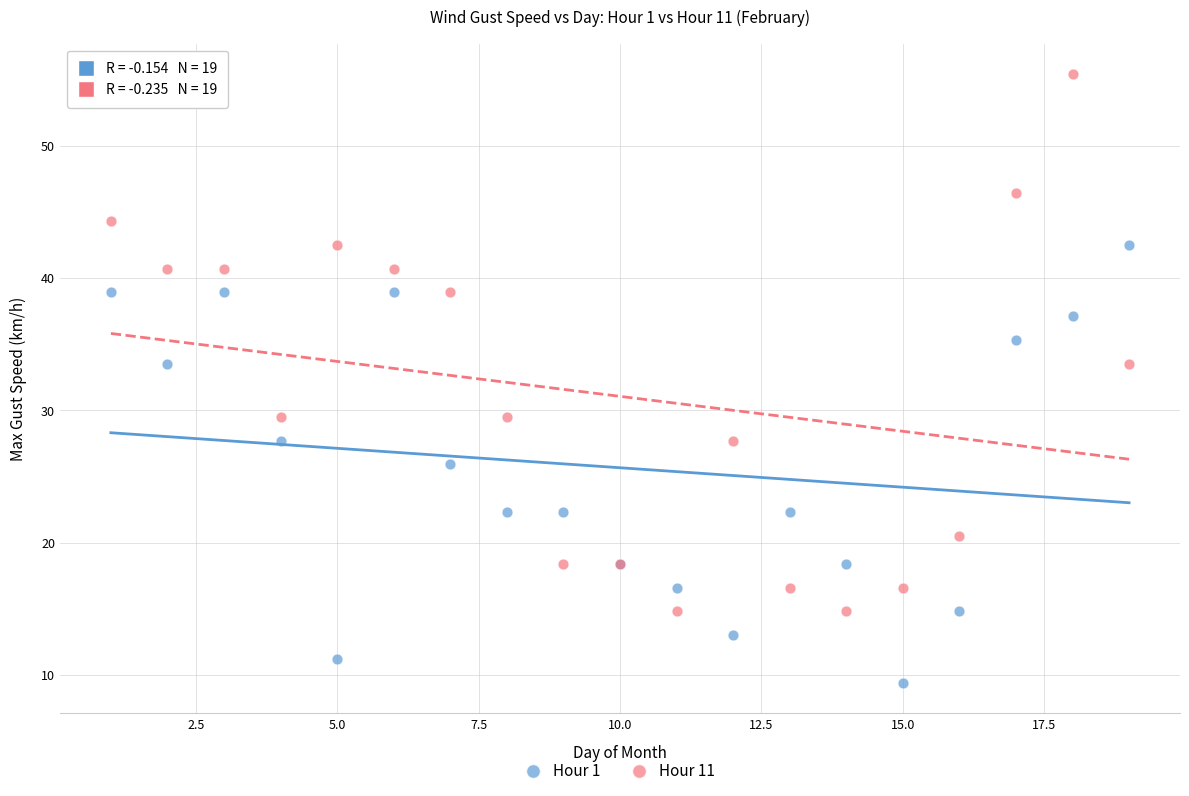

What is the X range (max minus min) for the scatter plot?

18.0